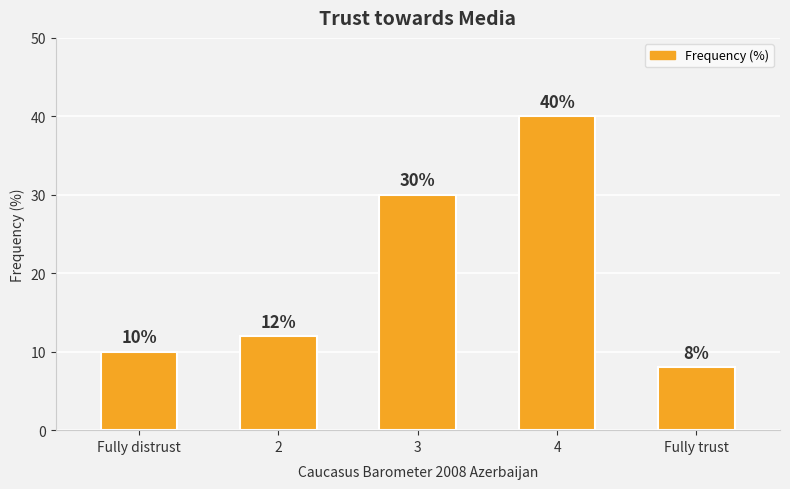

Count the number of categories in the chart.

5